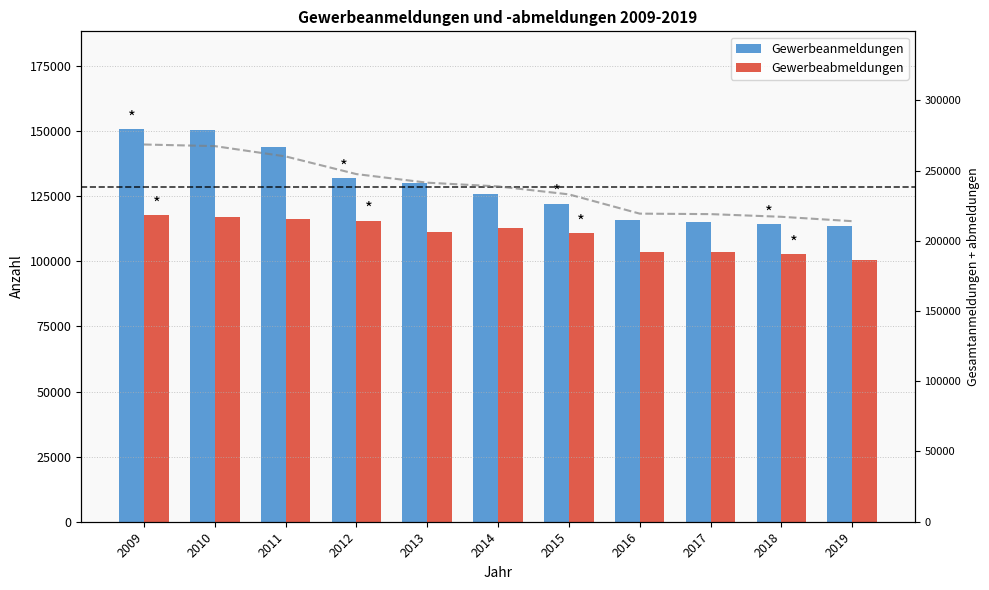

What is the smallest value displayed?

100333